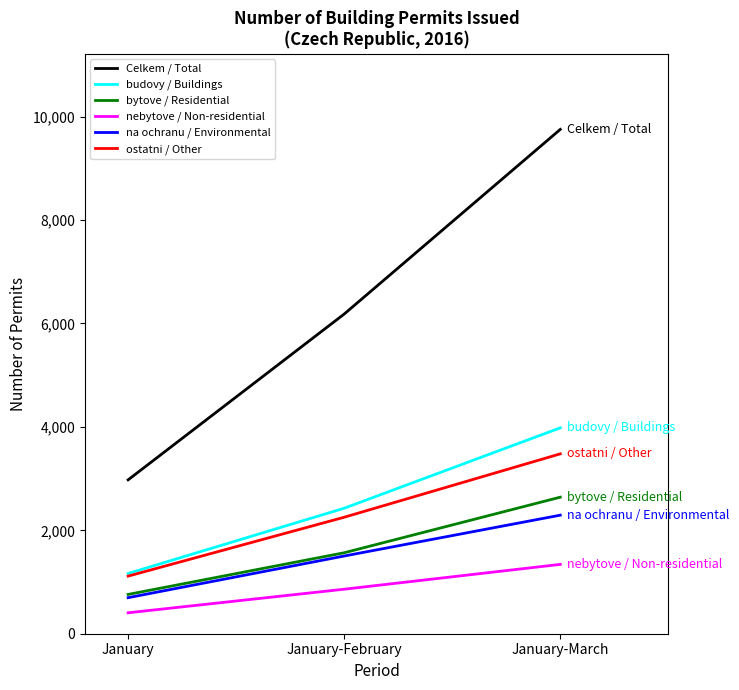

At how many categories does at least one series exceed 7817?

1